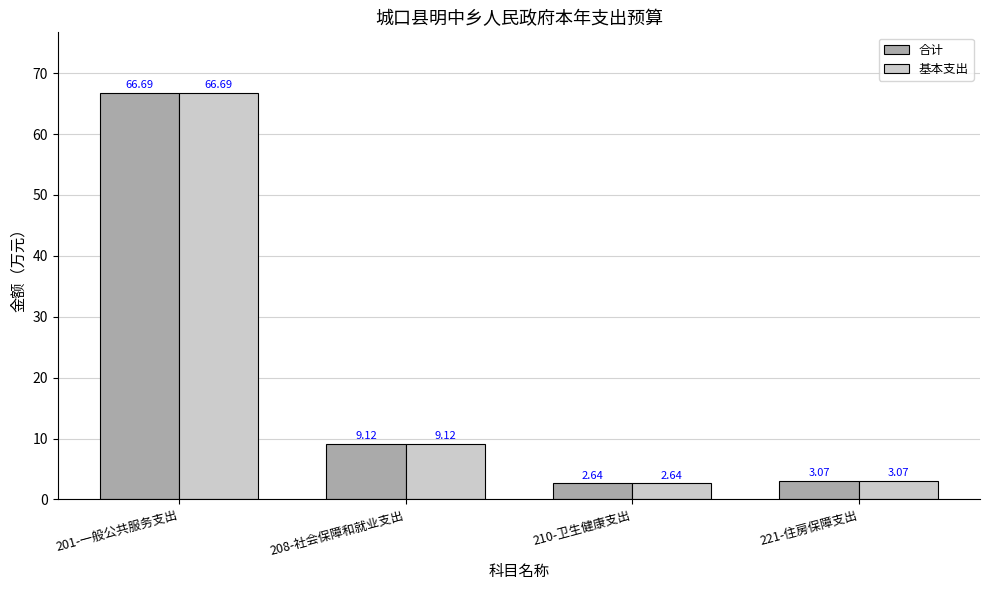

What is the sum of the 基本支出 values at 208-社会保障和就业支出 and 210-卫生健康支出?

11.8